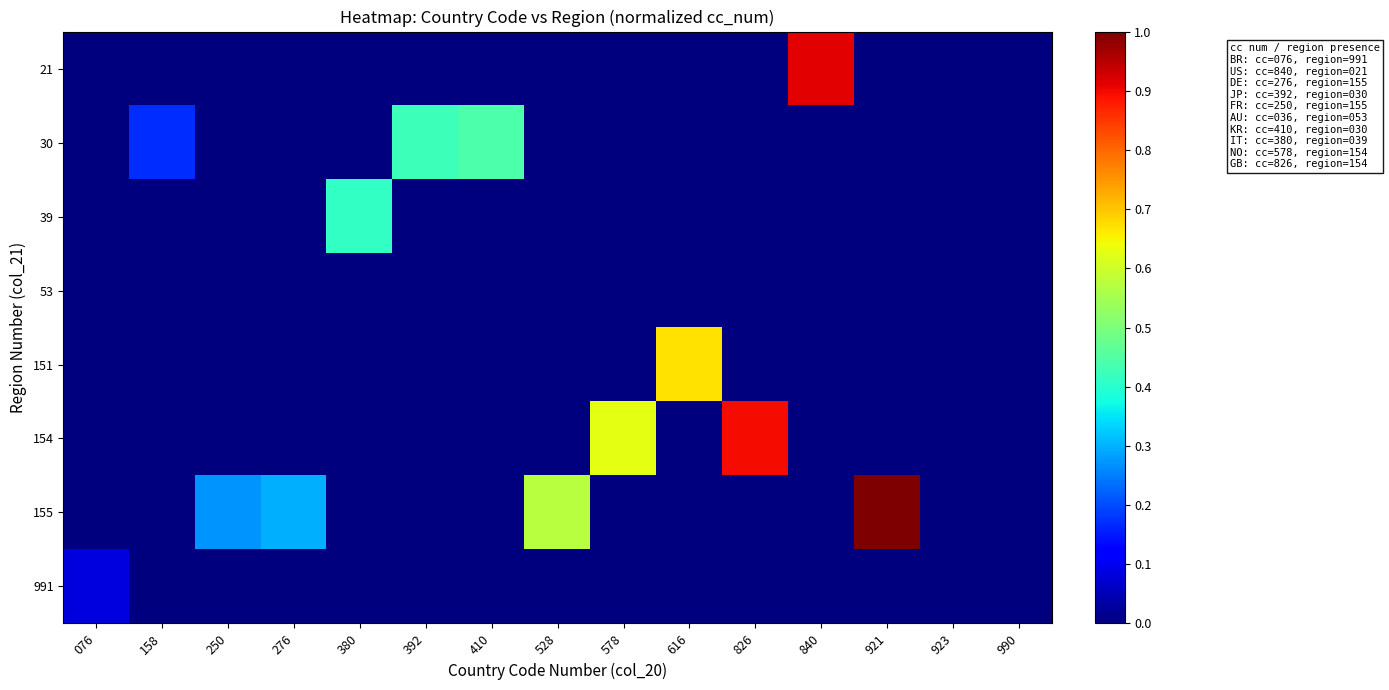

Count the number of data series in this chart.

8